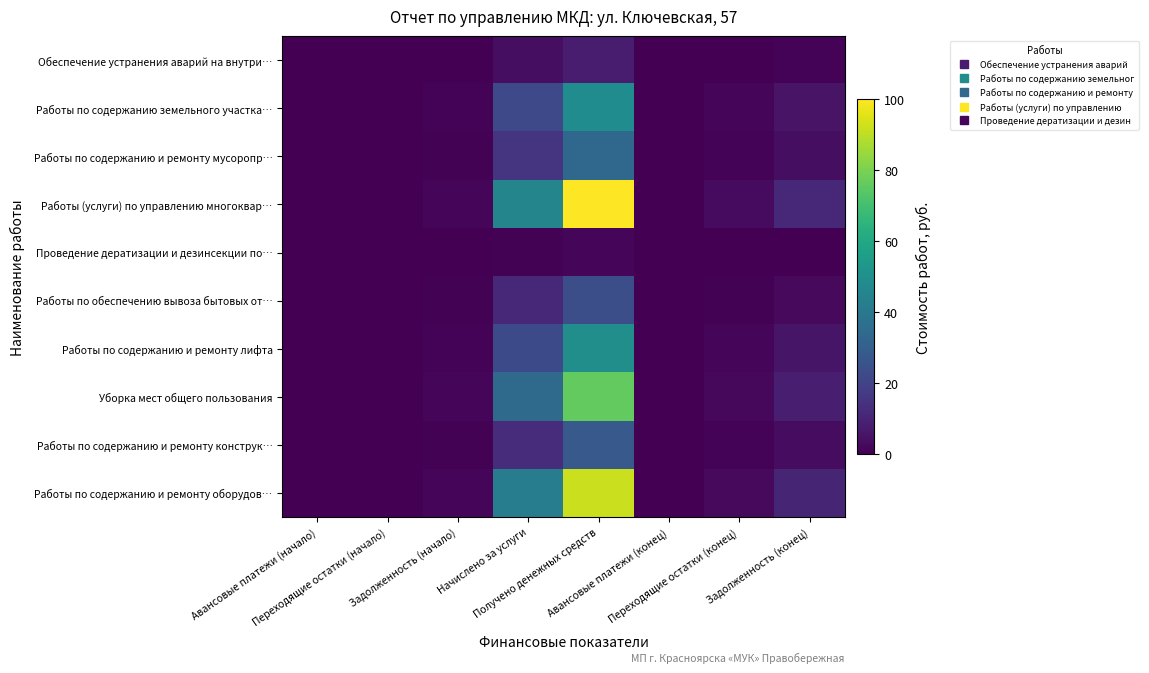

Rank the series at Переходящие остатки (конец) from lowest to highest value.

Проведение дератизации и дезинсекции по…, Обеспечение устранения аварий на внутри…, Работы по обеспечению вывоза бытовых от…, Работы по содержанию и ремонту конструк…, Работы по содержанию и ремонту мусоропр…, Работы по содержанию земельного участка…, Работы по содержанию и ремонту лифта, Уборка мест общего пользования, Работы по содержанию и ремонту оборудов…, Работы (услуги) по управлению многоквар…